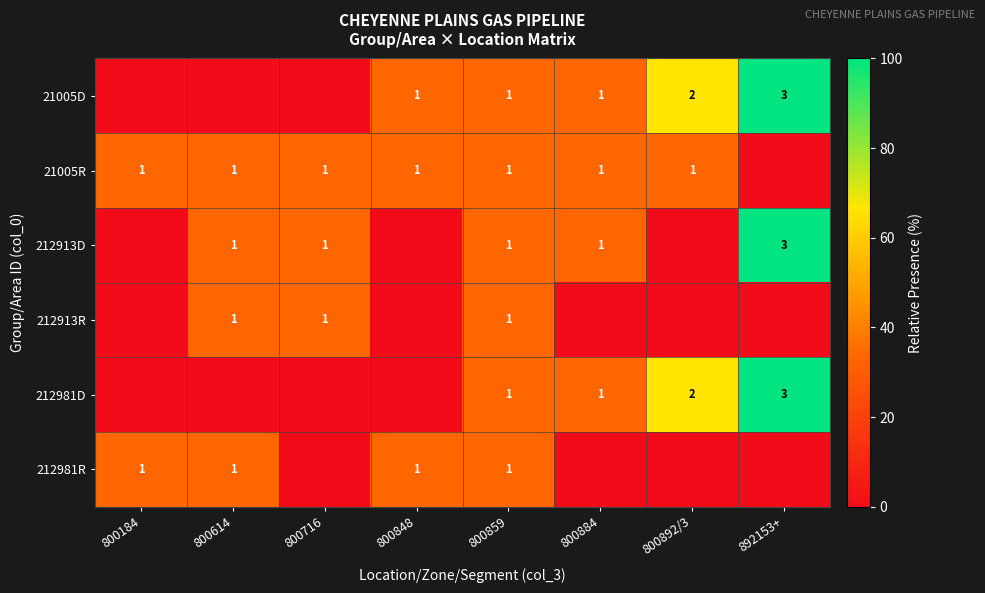

At which category is the sum across all series the highest?

892153+